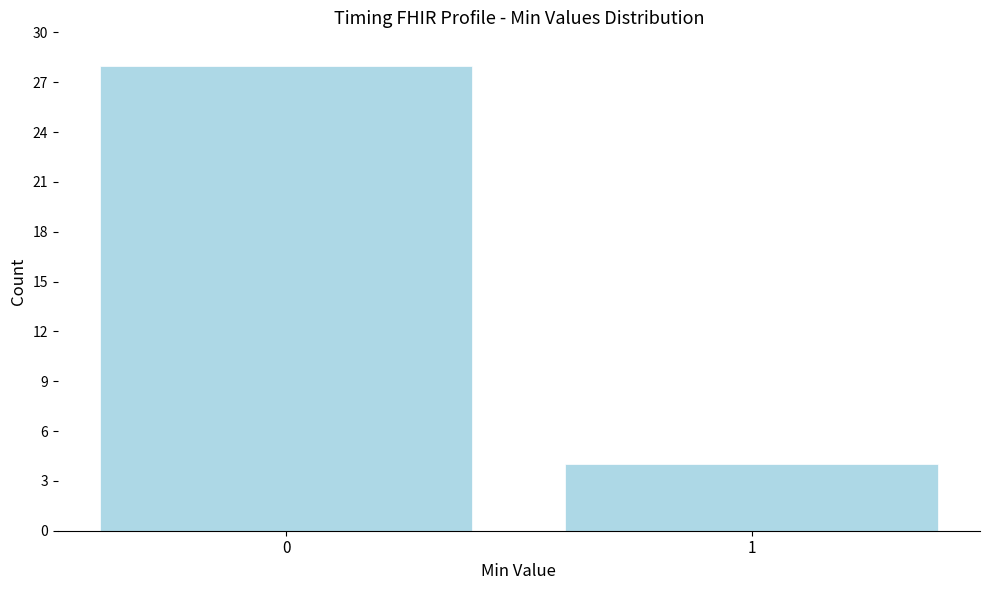

Reading right to left, extract all data points from this chart.

4	28